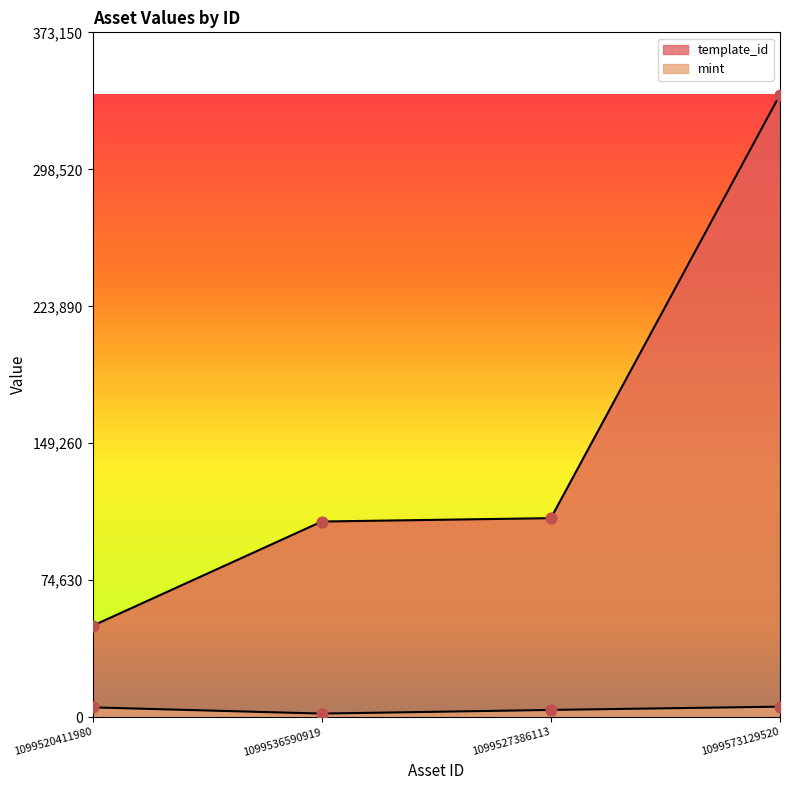

What are all the series names shown in the legend?

template_id, mint